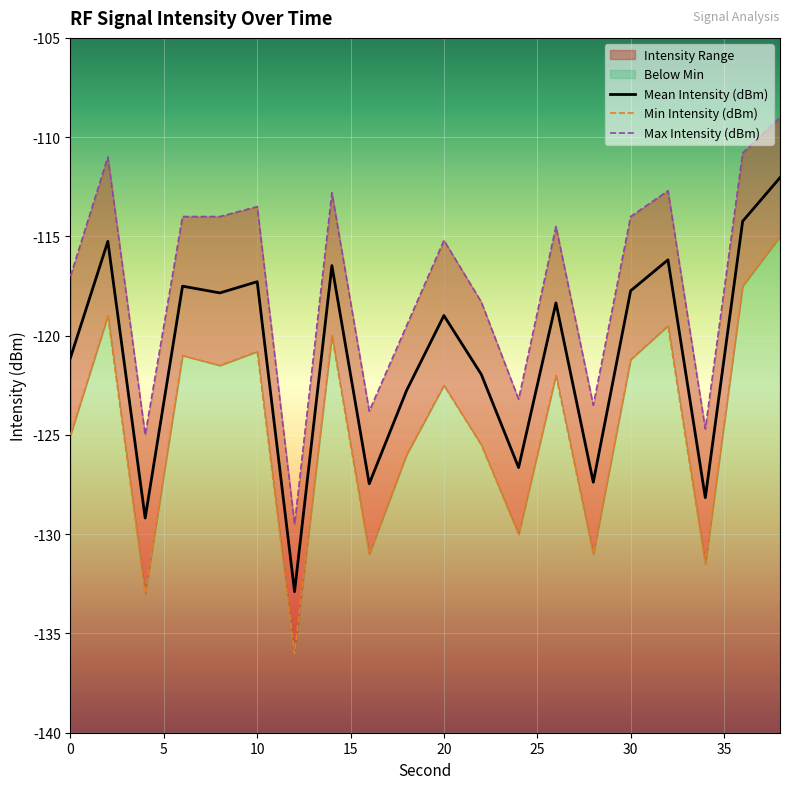

Is it true that Max Intensity (dBm) equals -62.6 at 15?

False